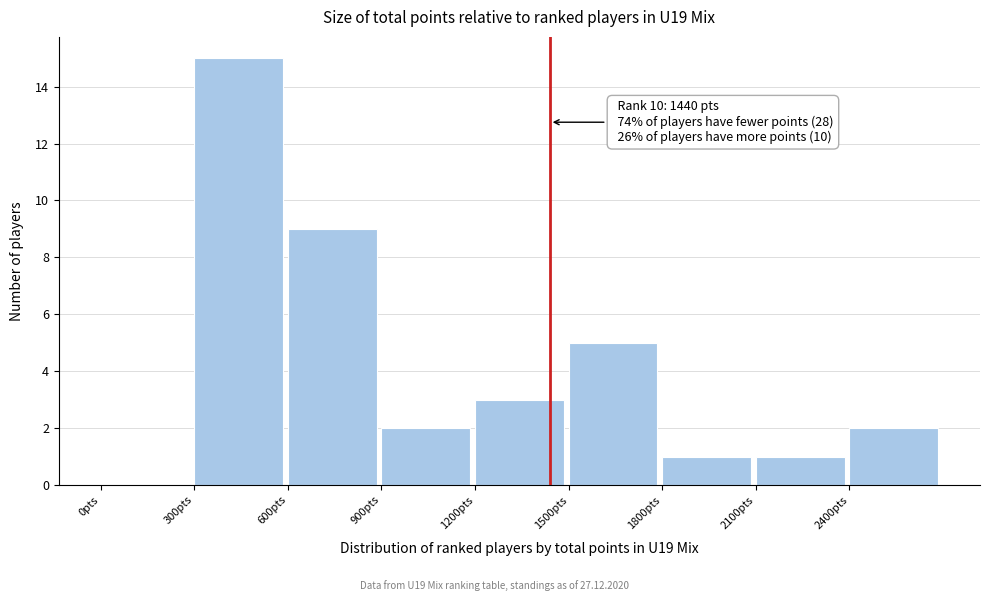

Over which range of the x-axis is the bar tallest?

300 to 600